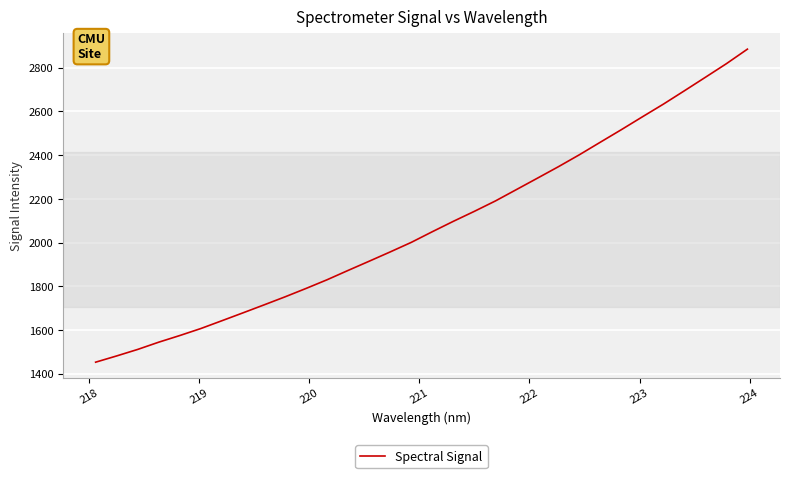

What is the difference between the maximum and minimum values?

1432.5